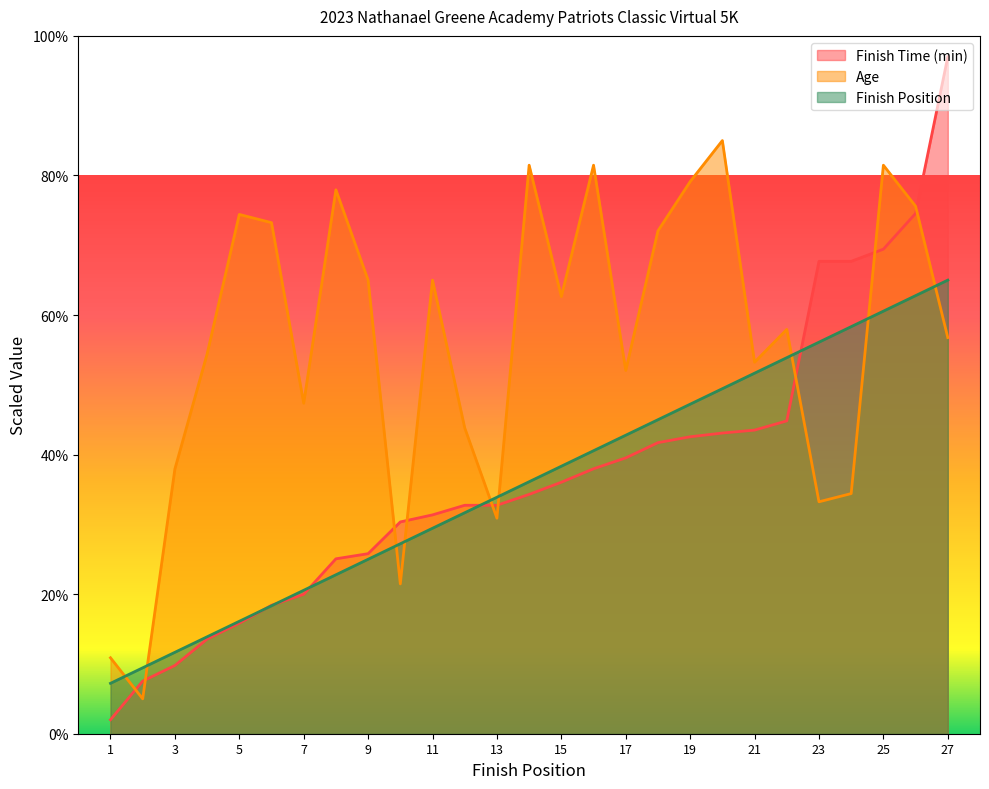

What is the average value of the Finish Time (min) series?

37.2